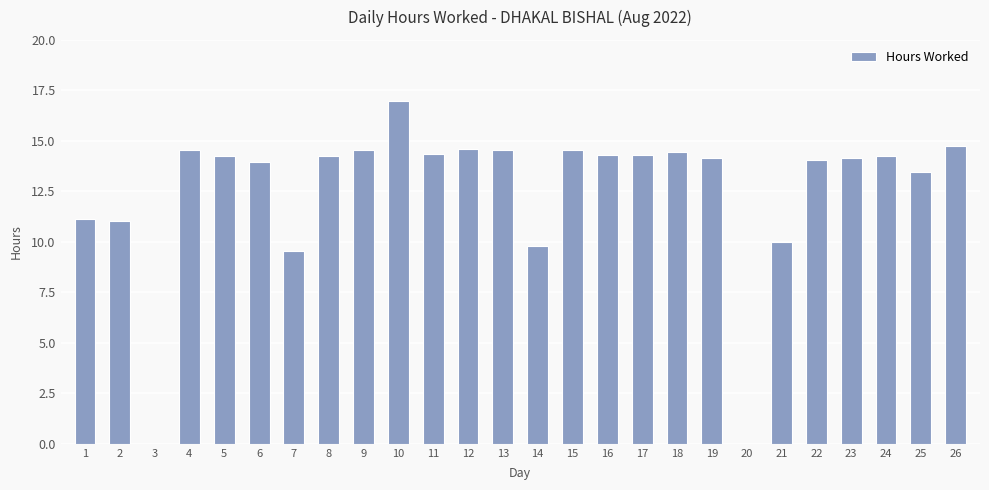

What is the ratio of the value at 6 to the value at 13?

1.0